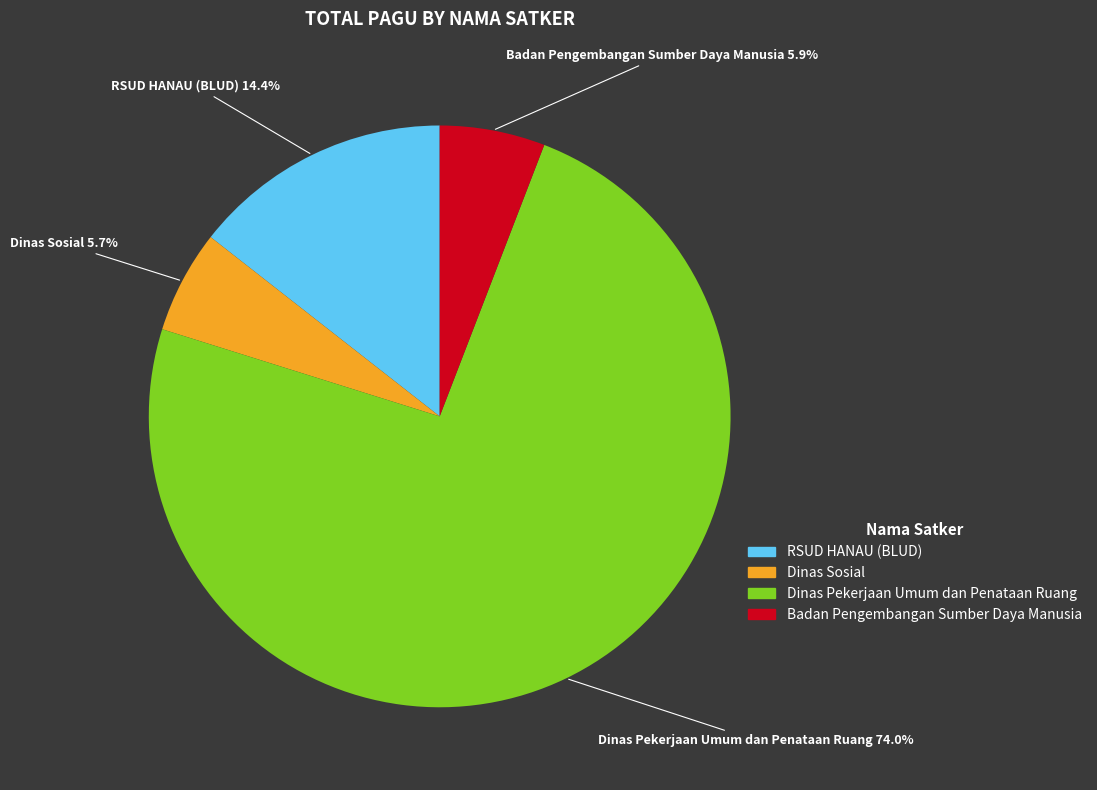

Does any single category account for the majority?

Yes